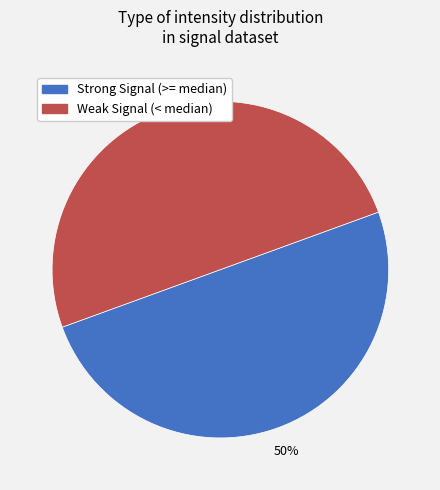

To the nearest percent, what is the average slice percentage?

50%